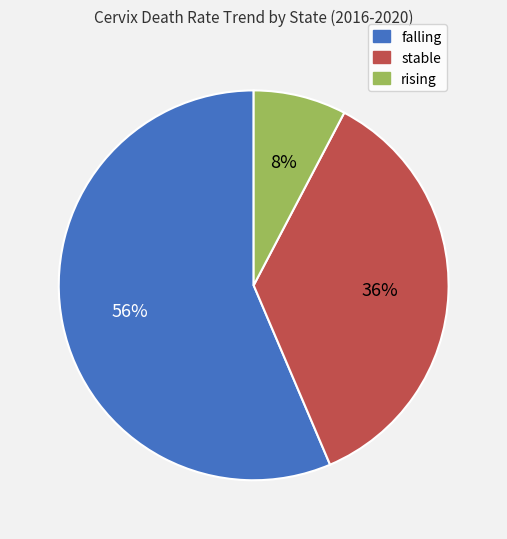

What is the largest slice in the pie chart?

falling